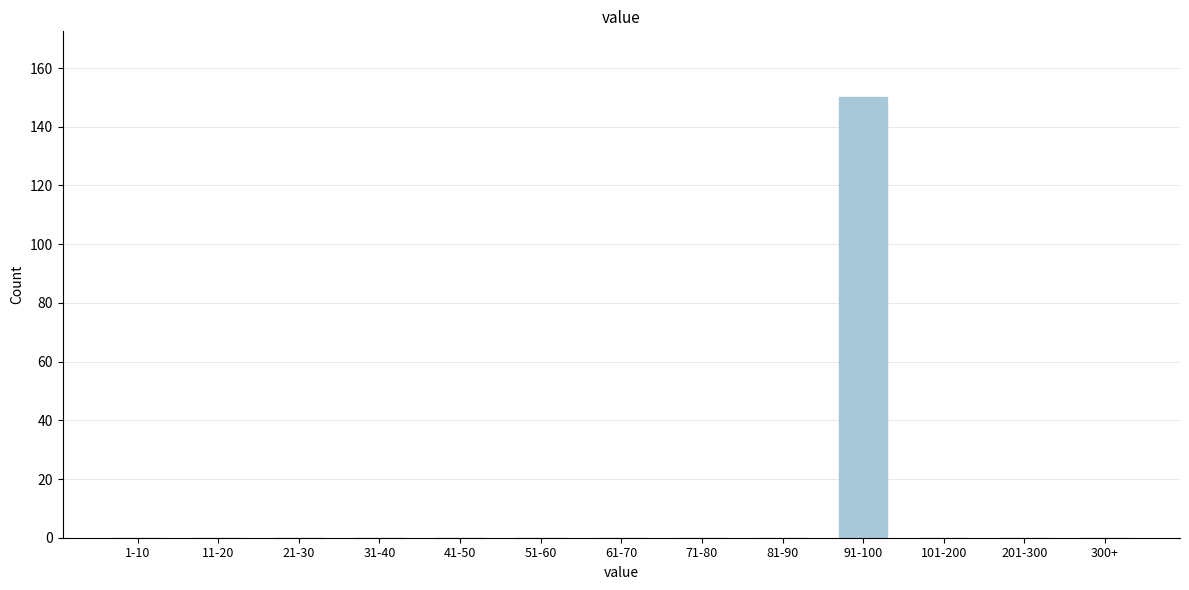

Reading left to right, extract all data points from this chart.

1-10=0	11-20=0	21-30=0	31-40=0	41-50=0	51-60=0	61-70=0	71-80=0	81-90=0	91-100=150	101-200=0	201-300=0	300+=0